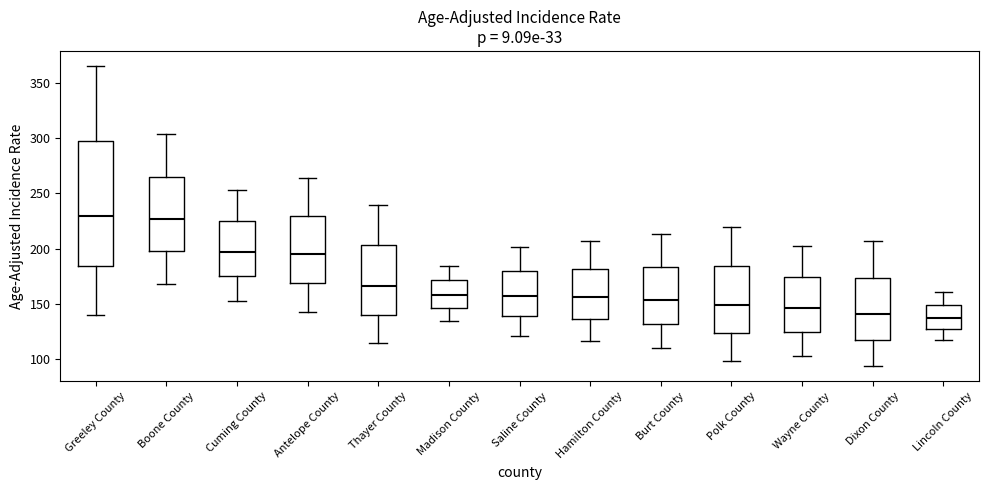

Reading left to right, read every box against the y-axis: the position of its median line, the range the box covers, and the ends of its whiskers. The values are not printed on the chart, so give them approximately, as read against the axis.

Greeley County: median 230, box 185 to 295, whiskers 140 to 365
Boone County: median 225, box 195 to 265, whiskers 170 to 305
Cuming County: median 195, box 175 to 225, whiskers 150 to 255
Antelope County: median 195, box 170 to 230, whiskers 145 to 265
Thayer County: median 165, box 140 to 205, whiskers 115 to 240
Madison County: median 160, box 145 to 170, whiskers 135 to 185
Saline County: median 155, box 140 to 180, whiskers 120 to 200
Hamilton County: median 155, box 135 to 180, whiskers 115 to 205
Burt County: median 155, box 130 to 185, whiskers 110 to 215
Polk County: median 150, box 125 to 185, whiskers 100 to 220
Wayne County: median 145, box 125 to 175, whiskers 105 to 200
Dixon County: median 140, box 115 to 175, whiskers 95 to 205
Lincoln County: median 135, box 125 to 150, whiskers 115 to 160